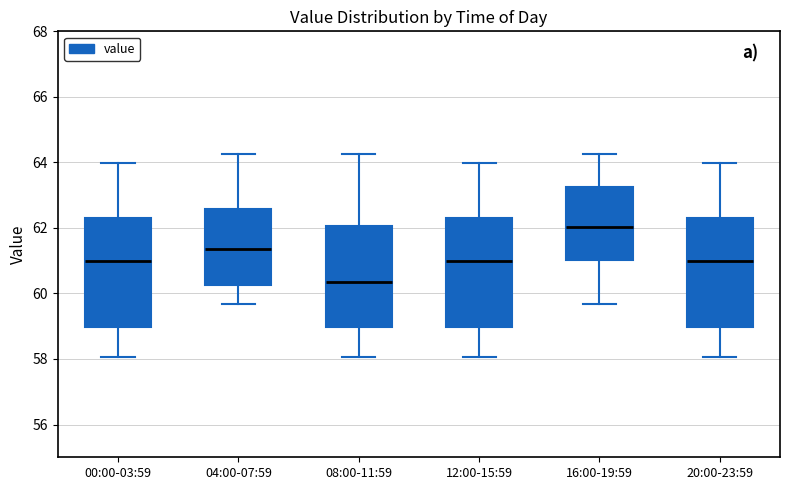

Reading left to right, transcribe this box plot: for each box, give where its median line is, the range the box spans, and where its two whiskers end, as read against the y-axis. The values are not printed on the chart, so give them approximately, as read against the axis.

00:00-03:59: median 61.0, box 59.0 to 62.2, whiskers 58.0 to 64.0
04:00-07:59: median 61.4, box 60.2 to 62.6, whiskers 59.6 to 64.2
08:00-11:59: median 60.4, box 59.0 to 62.0, whiskers 58.0 to 64.2
12:00-15:59: median 61.0, box 59.0 to 62.2, whiskers 58.0 to 64.0
16:00-19:59: median 62.0, box 61.0 to 63.2, whiskers 59.6 to 64.2
20:00-23:59: median 61.0, box 59.0 to 62.2, whiskers 58.0 to 64.0